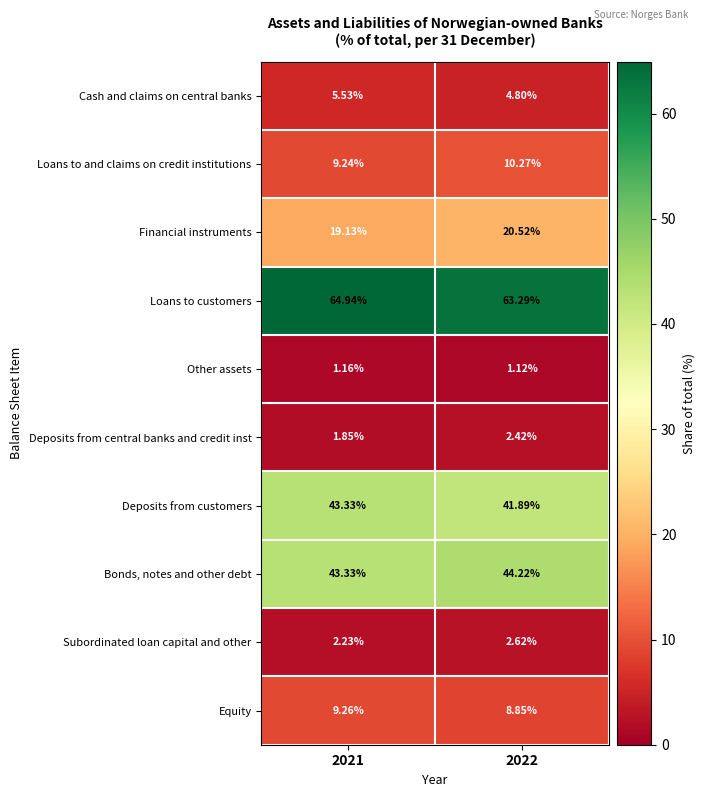

What is the difference between the highest and lowest values at 2021?

63.8